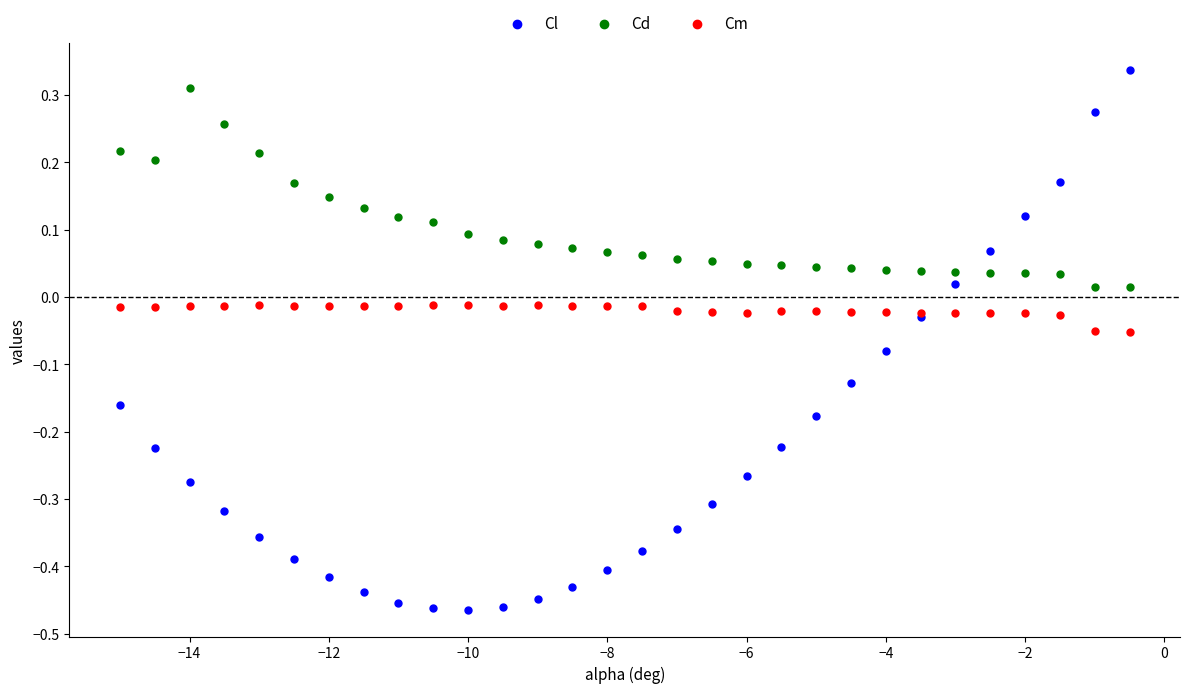

What is the X range (max minus min) for the scatter plot?

14.5